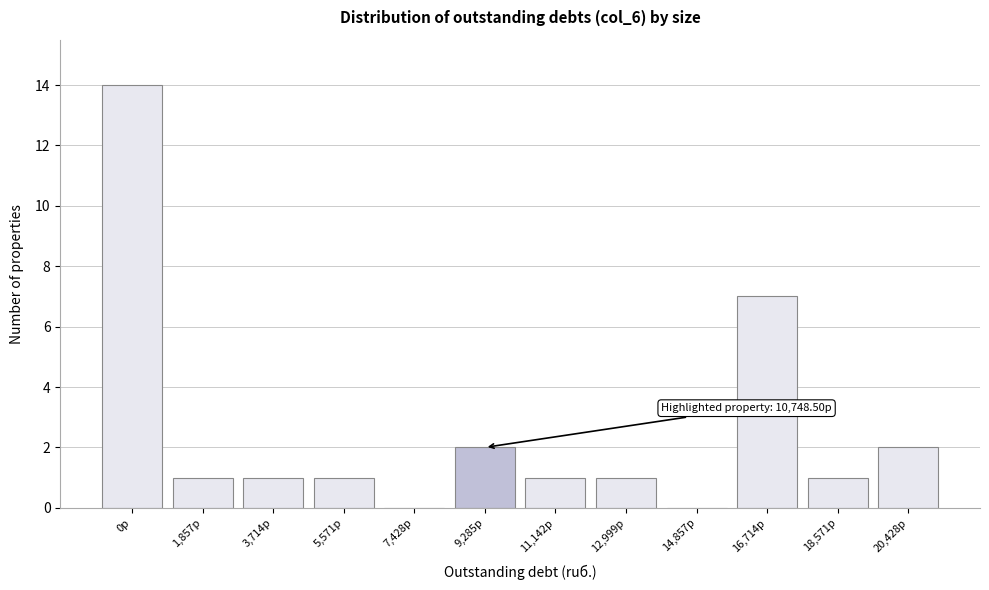

Reading left to right, extract all data points from this chart.

0р=14	1,857р=1	3,714р=1	5,571р=1	7,428р=0	9,285р=2	11,142р=1	12,999р=1	14,857р=0	16,714р=7	18,571р=1	20,428р=2